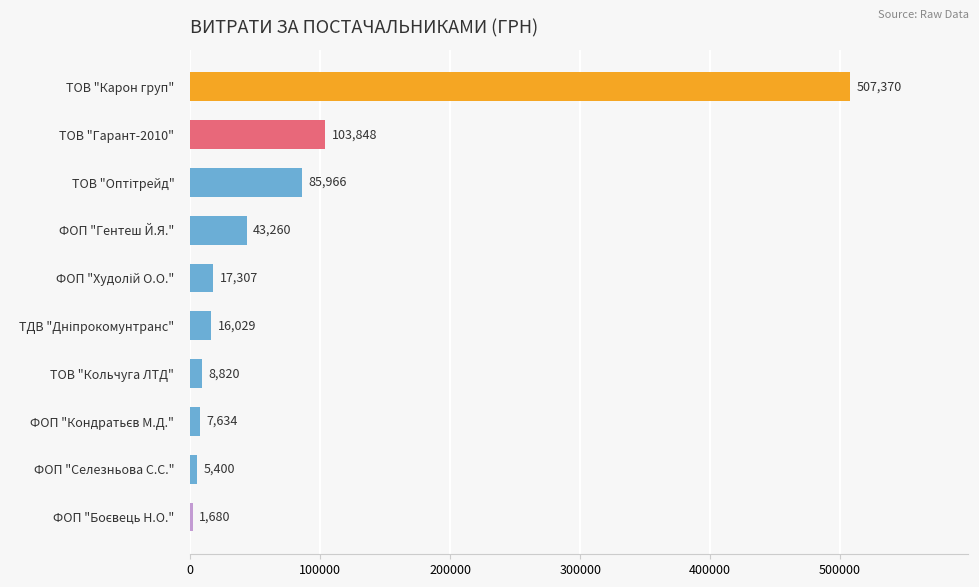

Is it true that the value at ТОВ "Гарант-2010" is 103848.0?

True